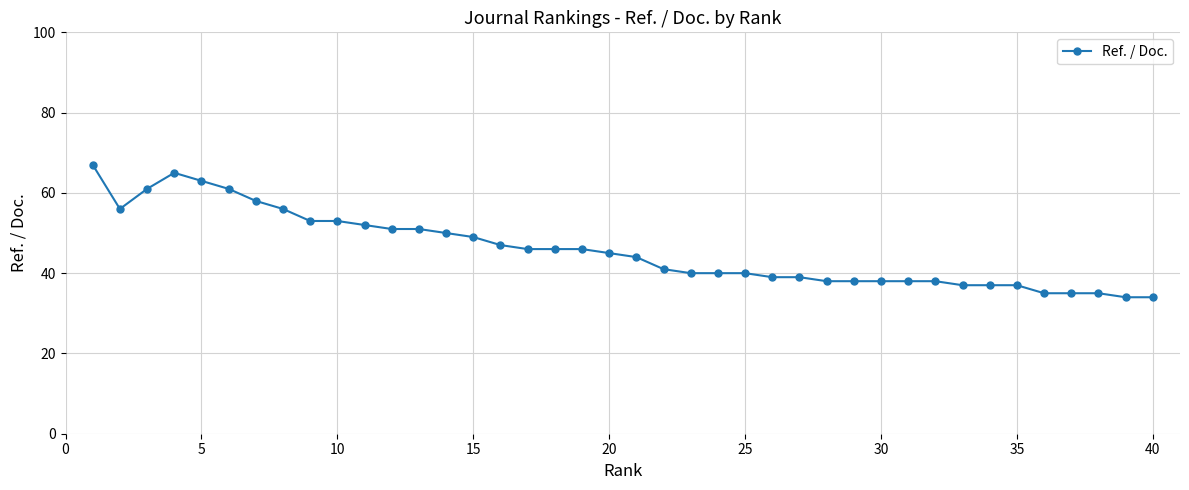

Count the number of data series in this chart.

1